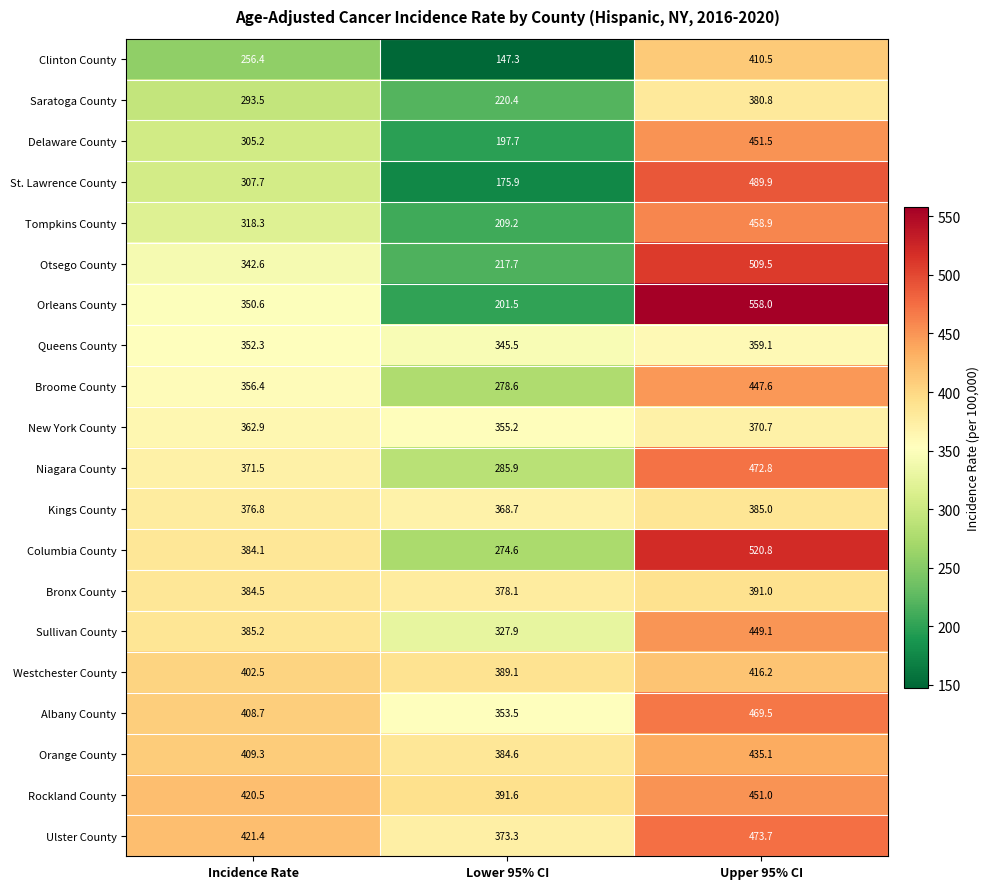

At how many categories does at least one series exceed 481?

1